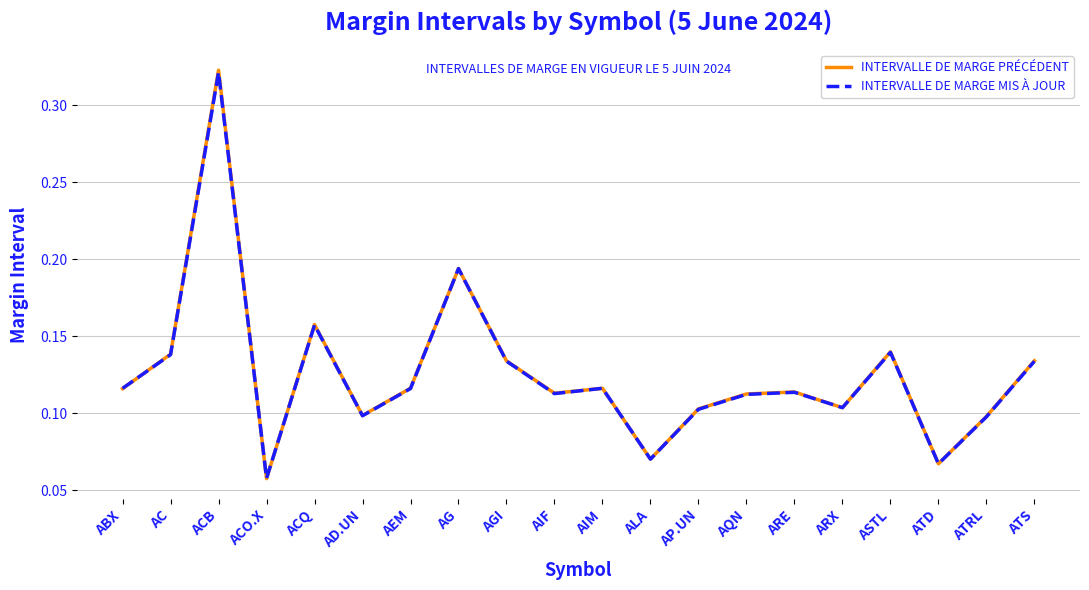

What position from the left is ARE?

15